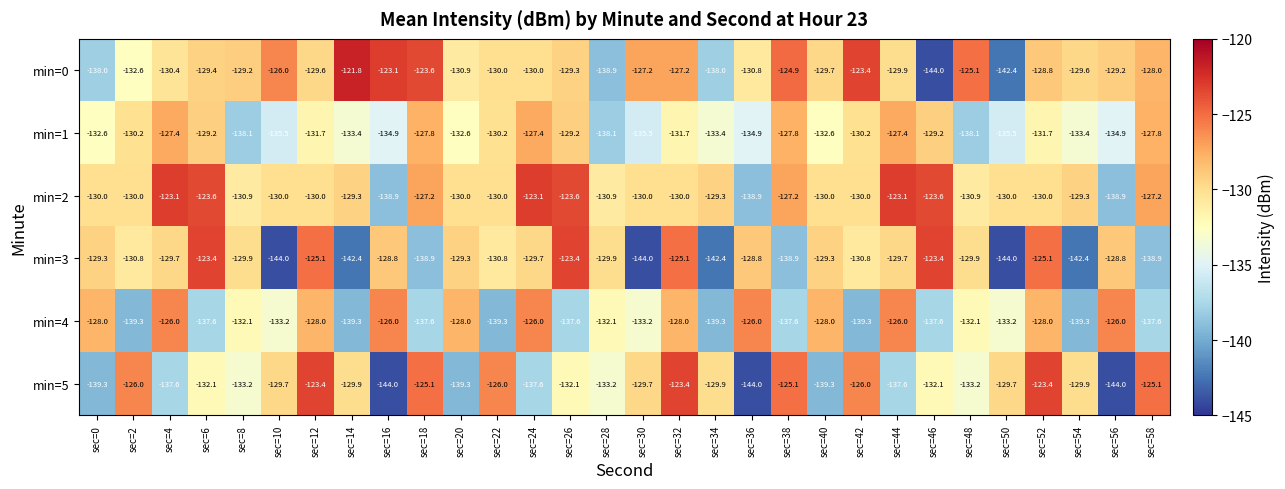

What is the total value across all series at sec=6?

-775.3